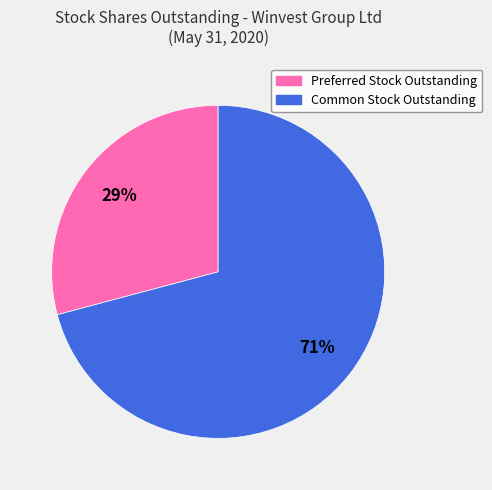

Which has a higher value, Common Stock Outstanding or Preferred Stock Outstanding?

Common Stock Outstanding